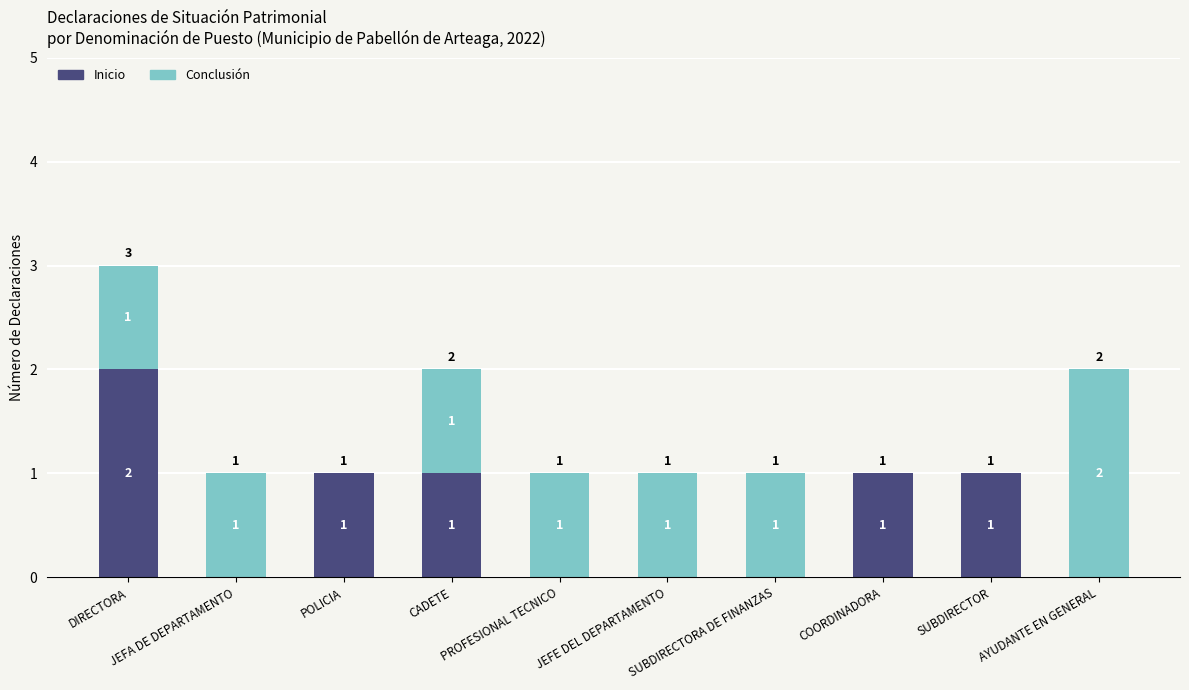

How many Inicio values are between 0 and 1?

9